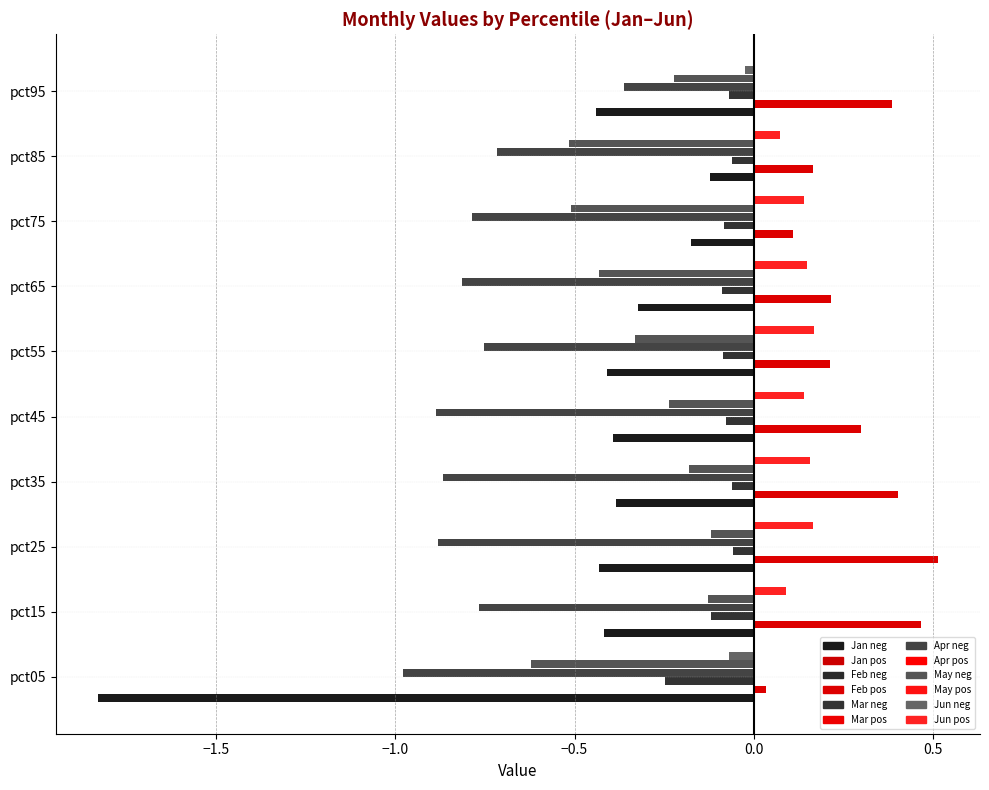

How many data points does each series have?

10